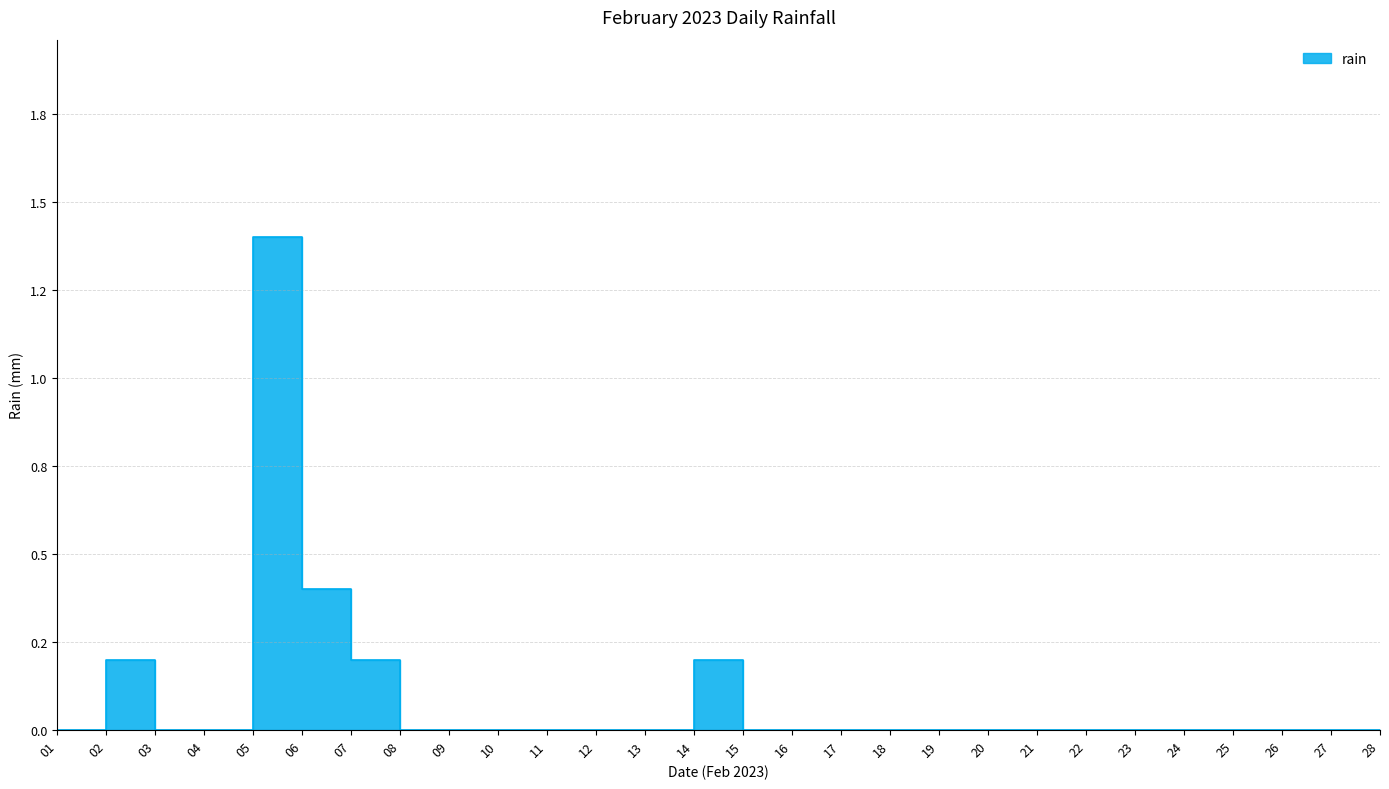

What is the greatest value displayed?

1.4